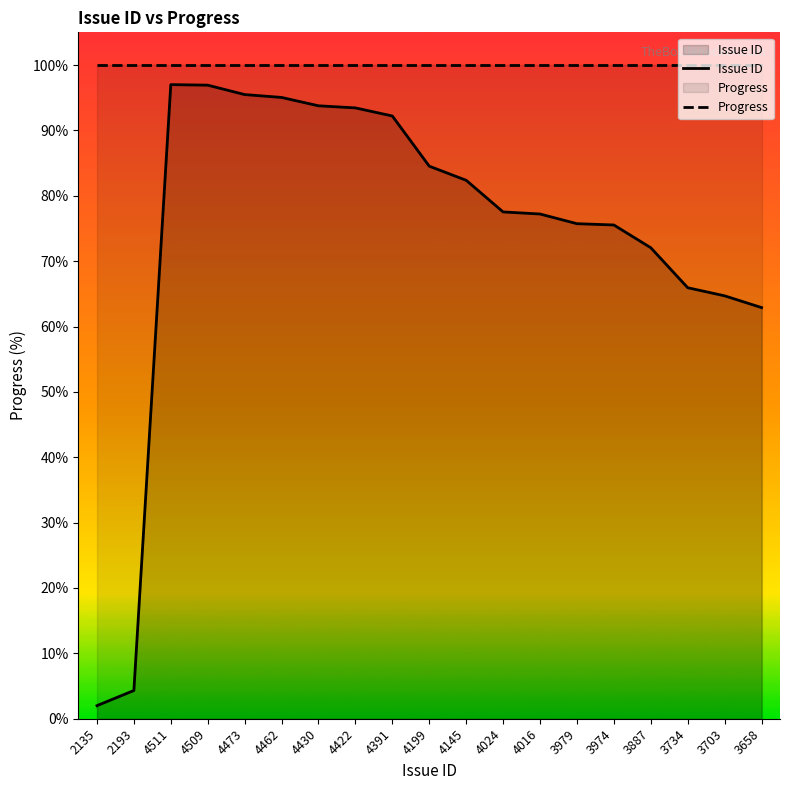

At which category does the chart reach its peak across all series?

2135